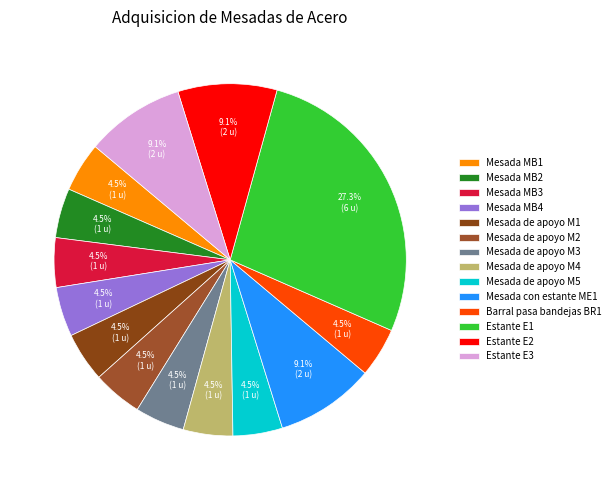

Is Mesada MB3 the majority of the pie?

No